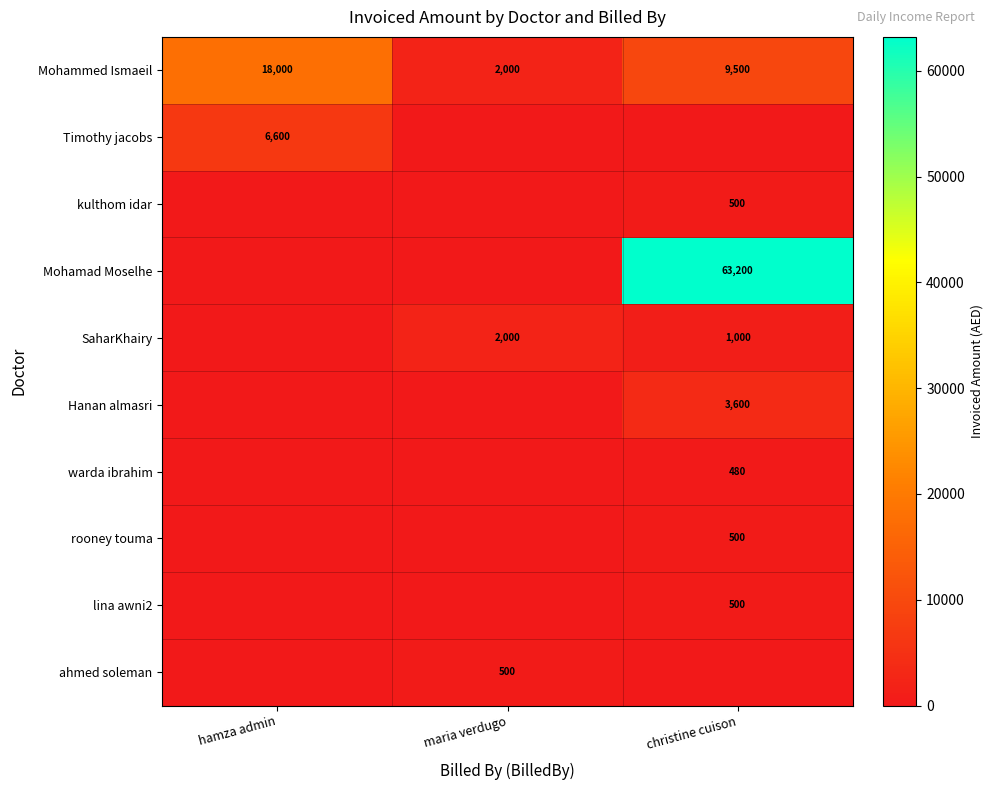

What is the difference between the maximum and minimum values in the Mohammed Ismaeil series?

16000